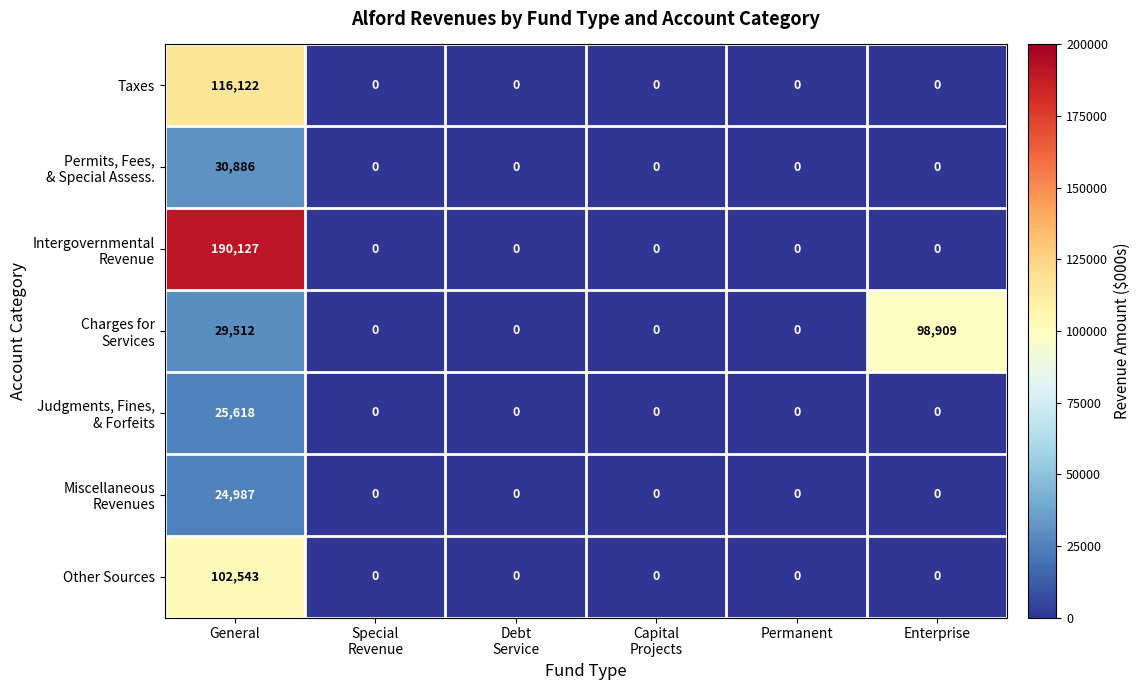

True or false: Taxes has a value of 24608 at General.

False